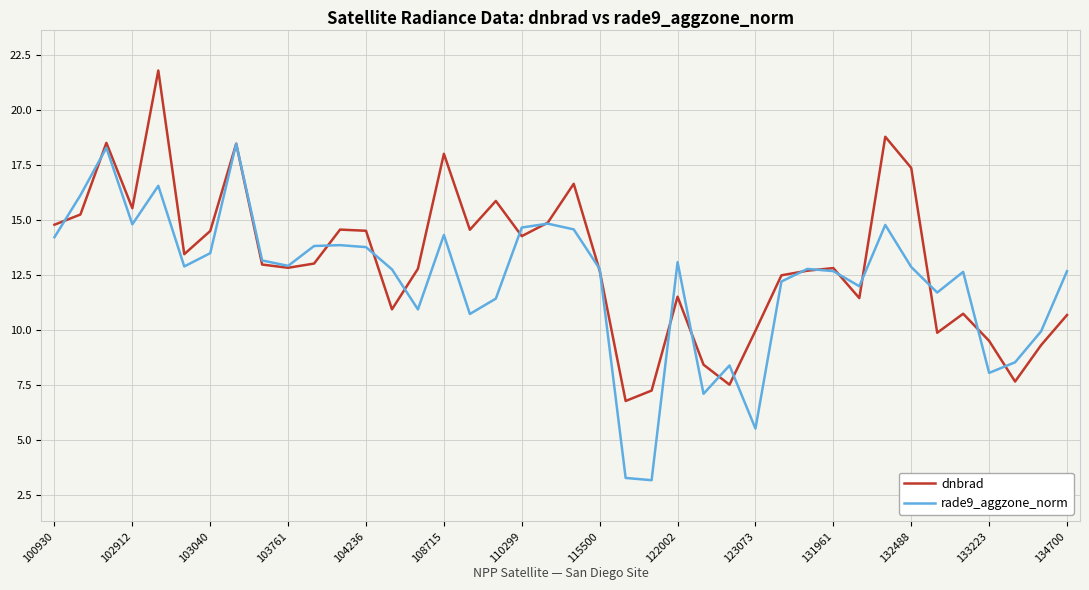

What is the lowest value of the rade9_aggzone_norm series?

3.2